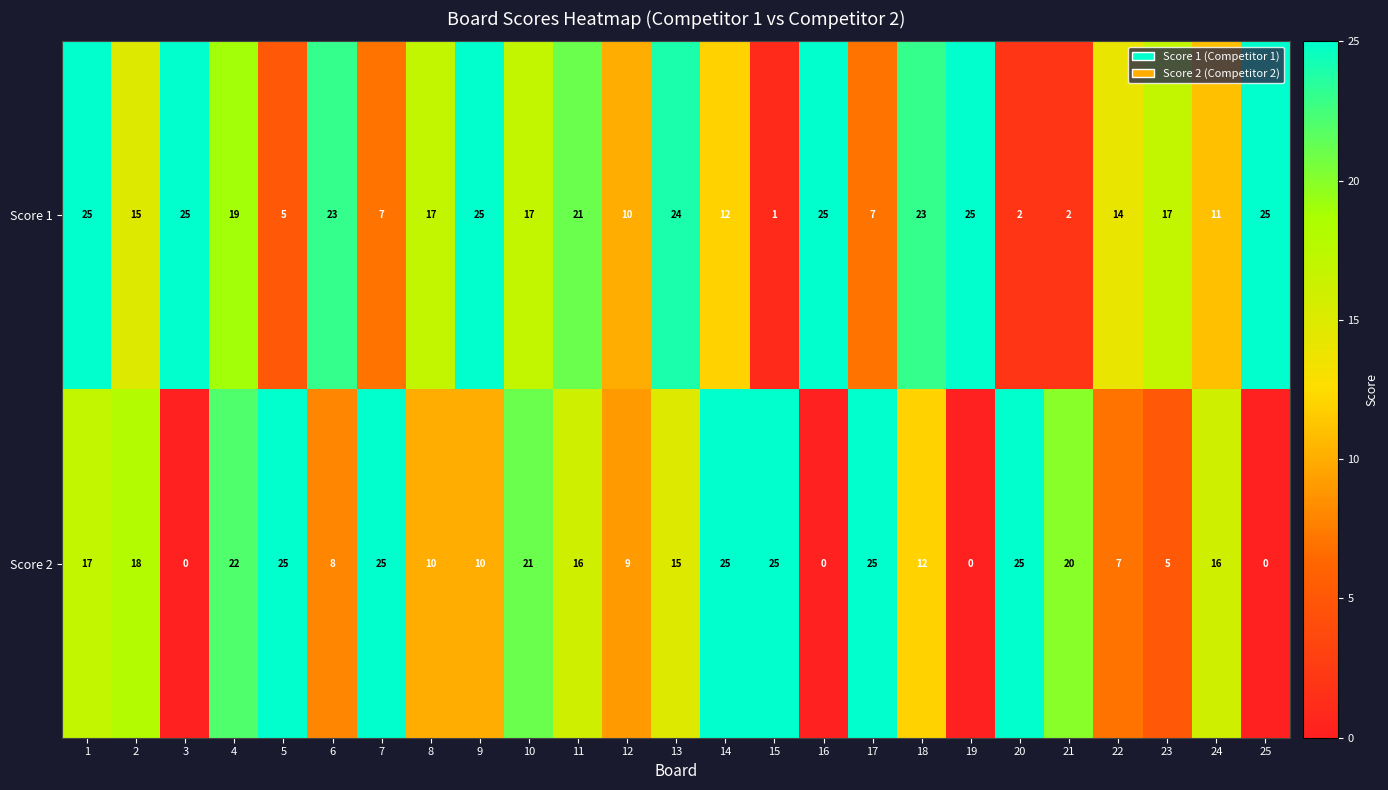

Which series has the widest spread of values?

Score 2